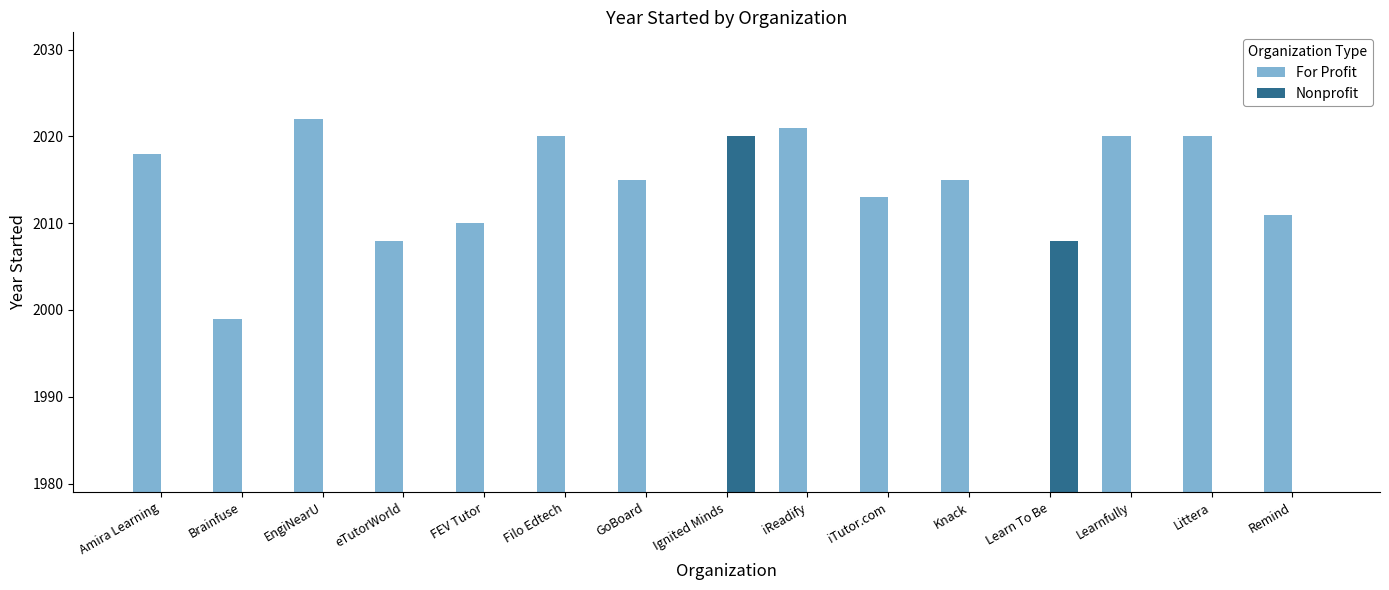

True or false: Nonprofit has a value of 0 at Knack.

True